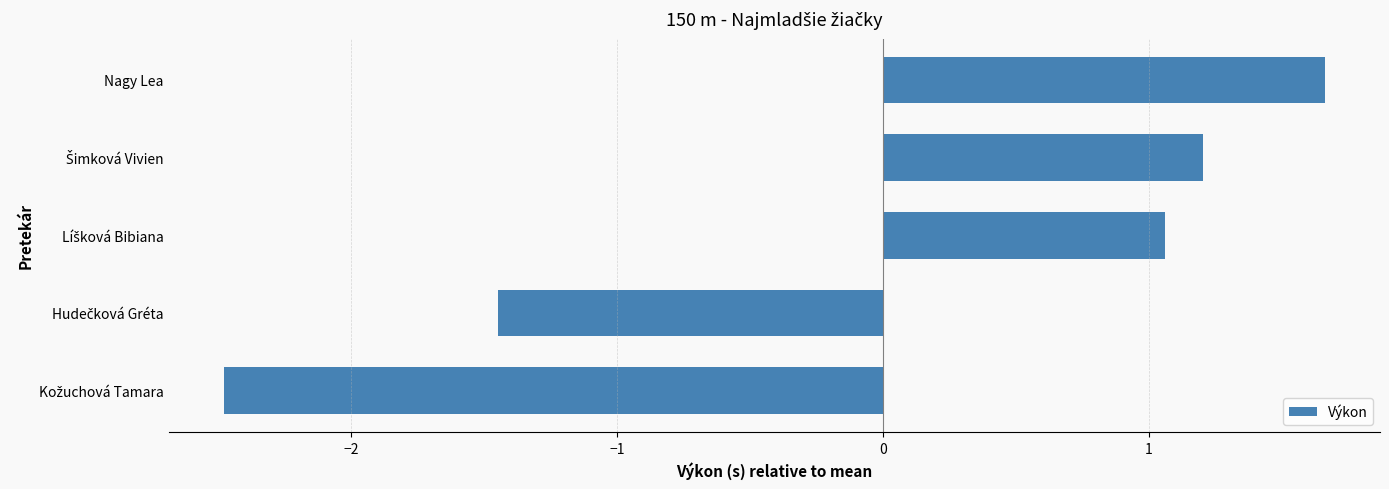

The chart shows a value of 1.7 at Nagy Lea. True or false?

True